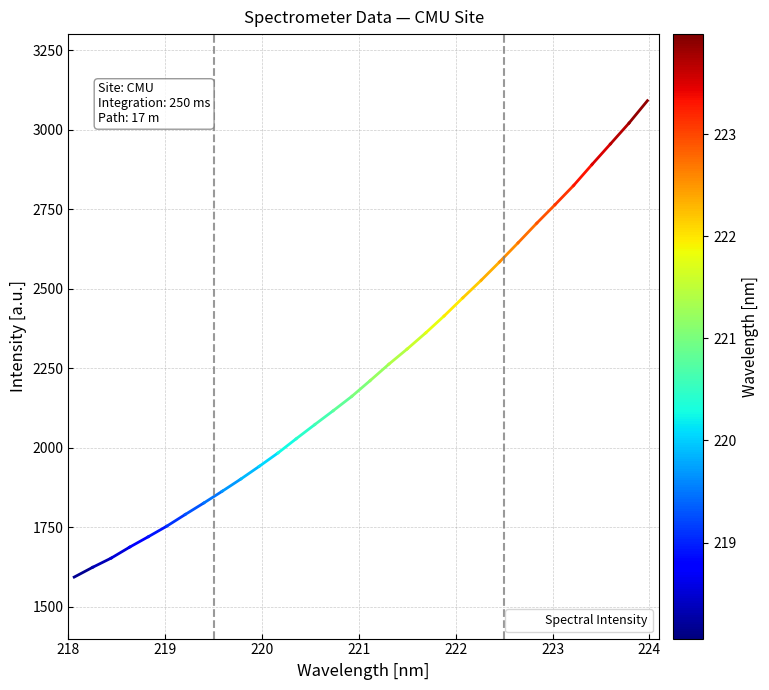

What is the smallest value displayed?

1593.3